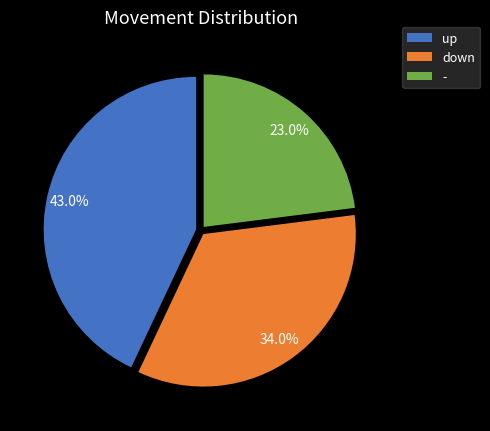

Which category has the biggest portion of the pie?

up